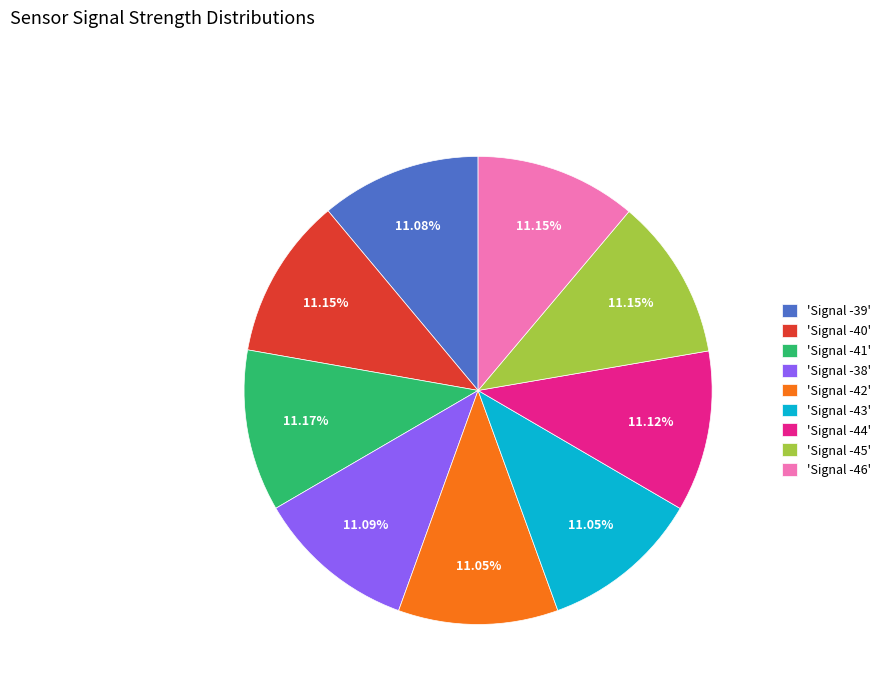

Do 'Signal -45' and 'Signal -44' together represent more than half of the pie?

No